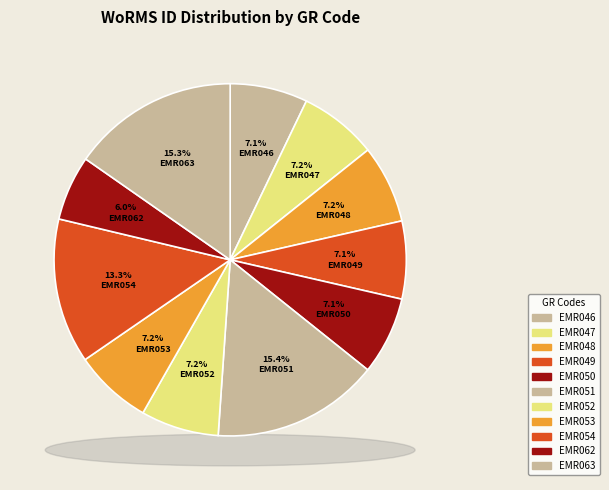

Between EMR052 and EMR051, which is larger?

EMR051